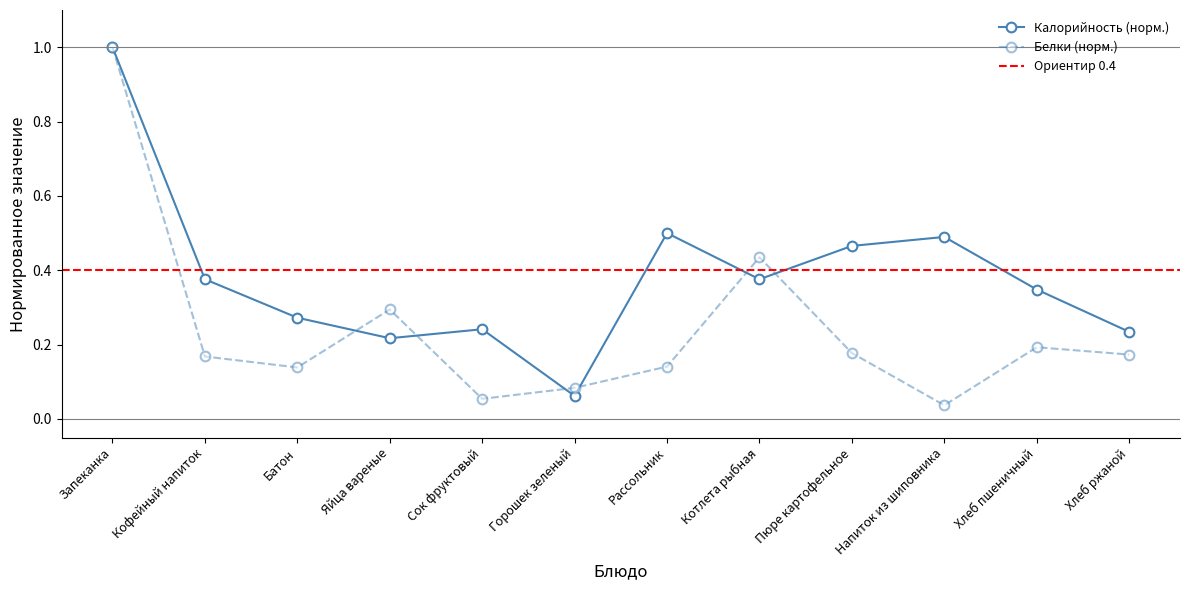

Reading right to left, list all the values displayed in this chart.

Калорийность: 0.2	0.3	0.5	0.5	0.4	0.5	0.1	0.2	0.2	0.3	0.4	1.0
Белки: 0.2	0.2	0.0	0.2	0.4	0.1	0.1	0.1	0.3	0.1	0.2	1.0